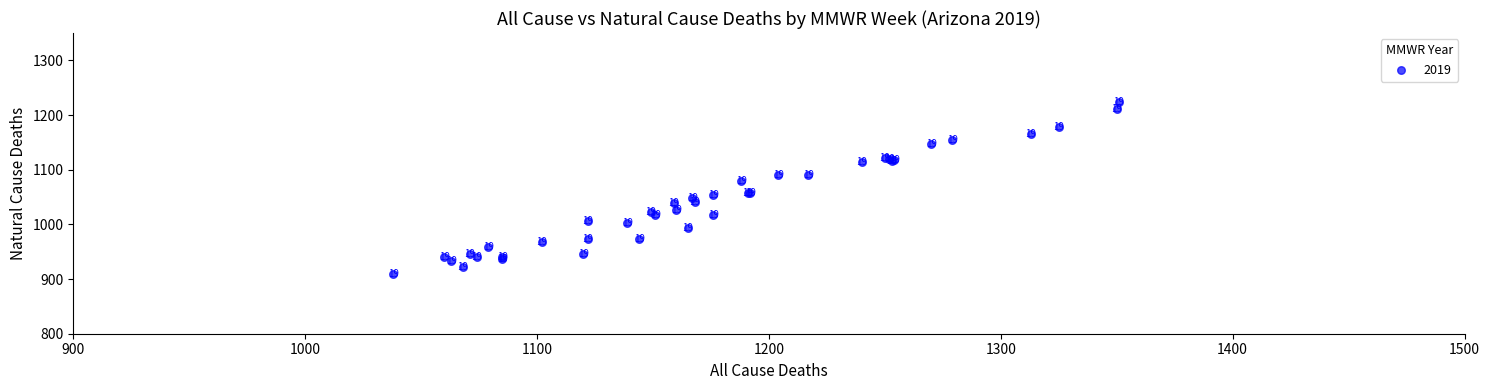

What Y value in the scatter plot is closest to 1067?

1057